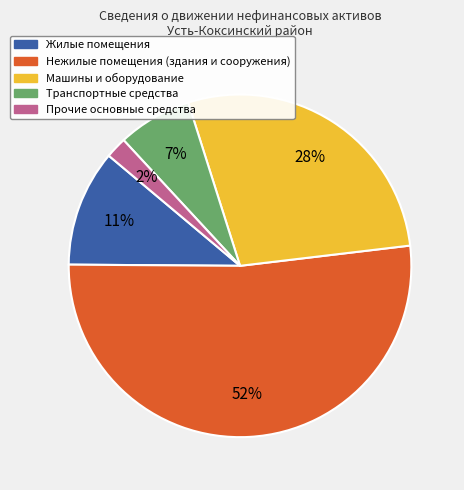

Does any single category account for the majority?

Yes